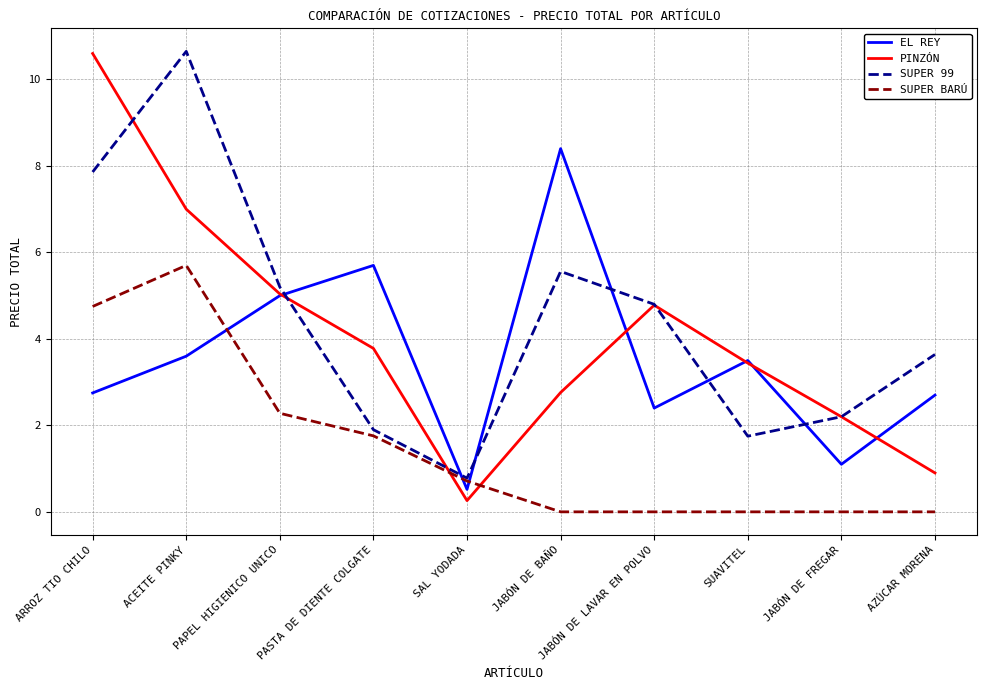

What is the sum of the EL REY values at SAL YODADA and JABÓN DE BAÑO?

8.9